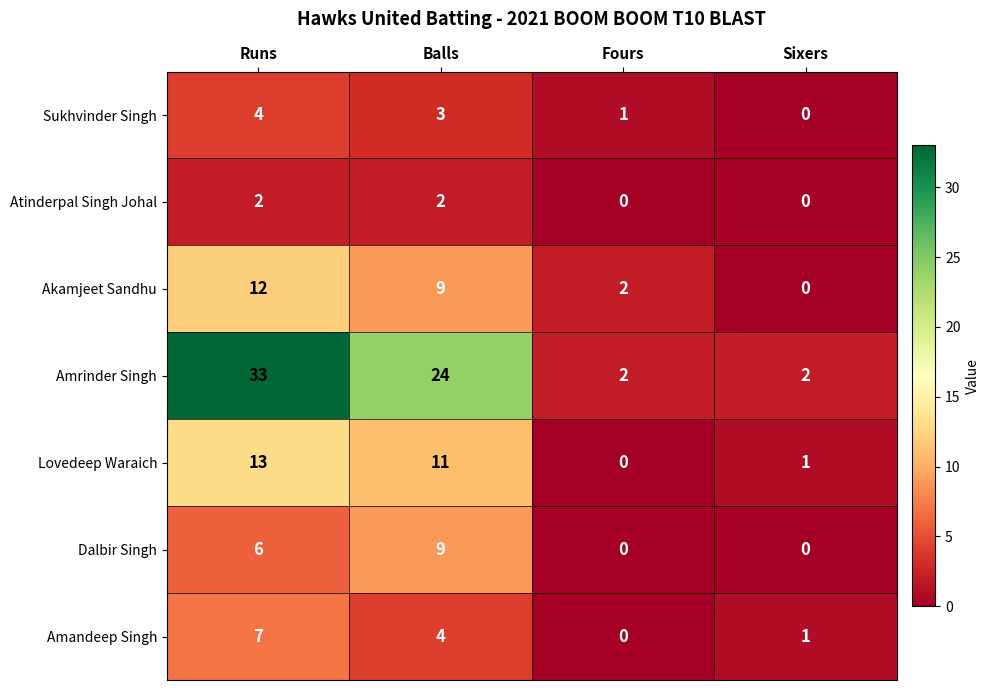

At which category is the sum across all series the highest?

Runs